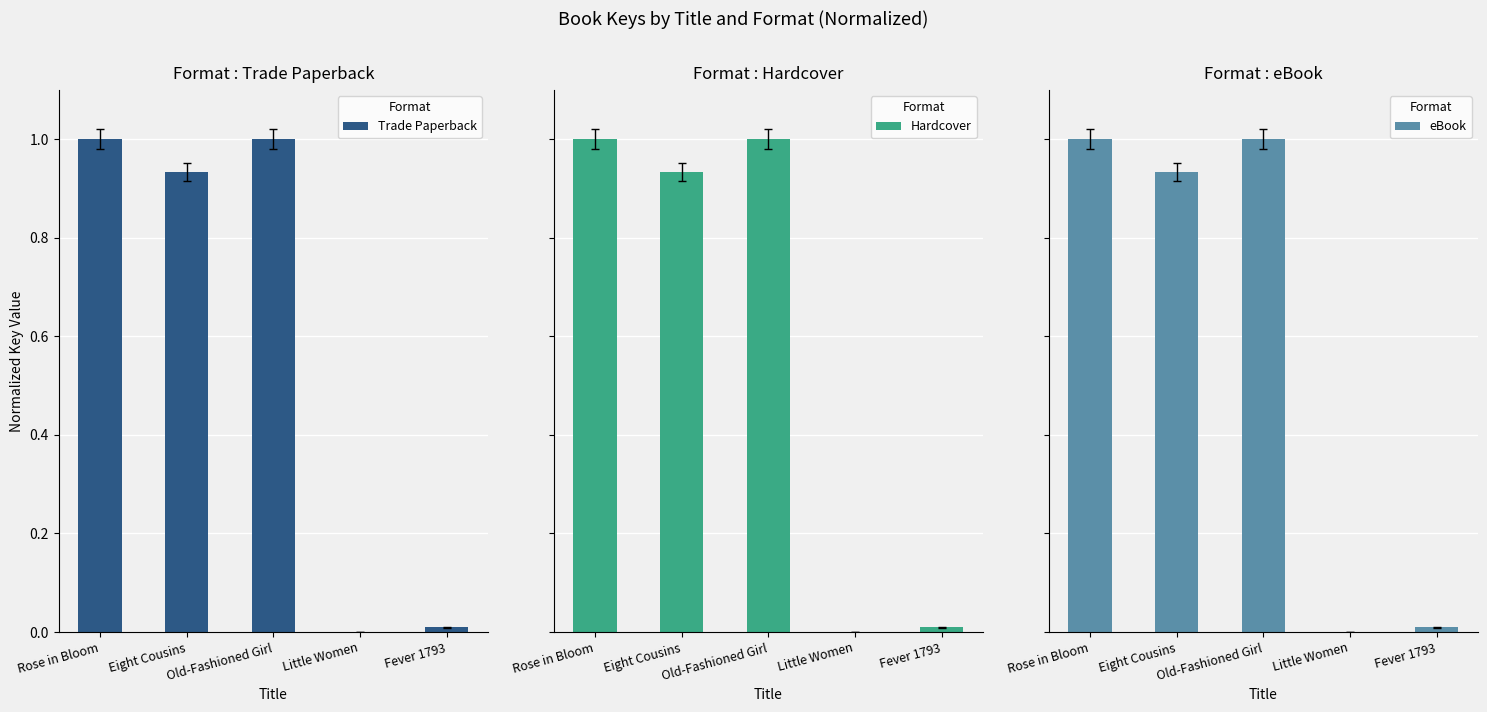

List the labels in order of eBook value, smallest first.

Little Women, Fever 1793, Eight Cousins, Old-Fashioned Girl, Rose in Bloom